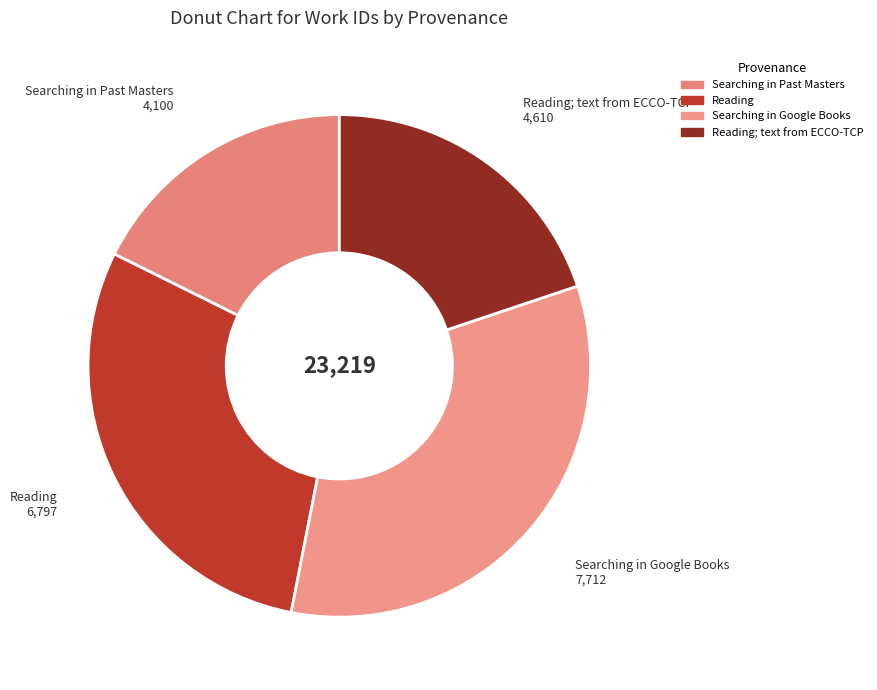

How many slices are in this pie chart?

4